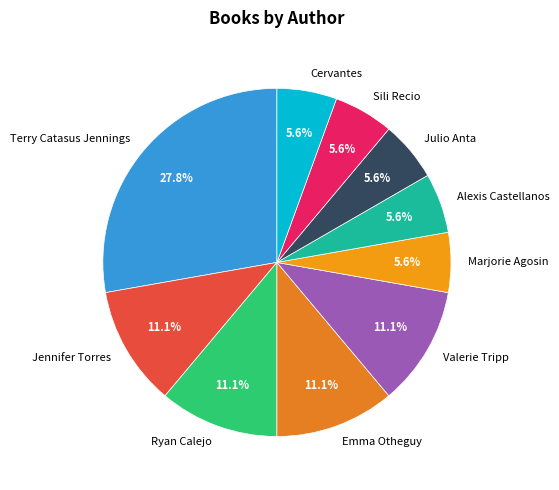

What percentage is the Jennifer Torres slice, to the nearest percent?

11%